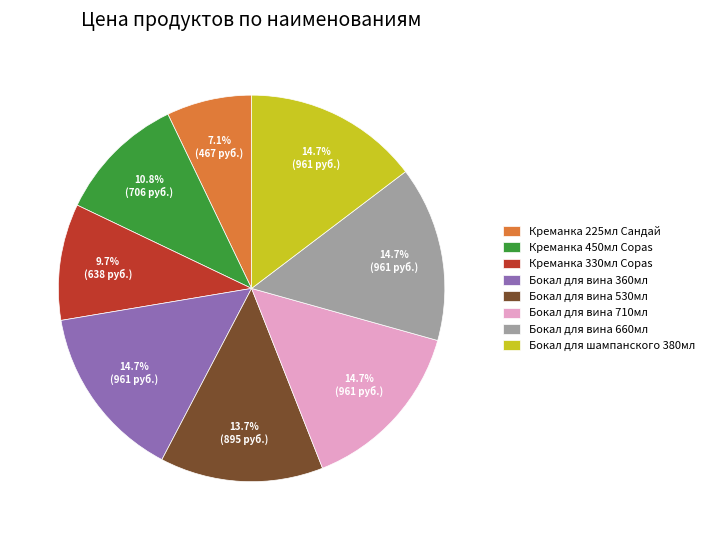

How many segments does this pie chart have?

8